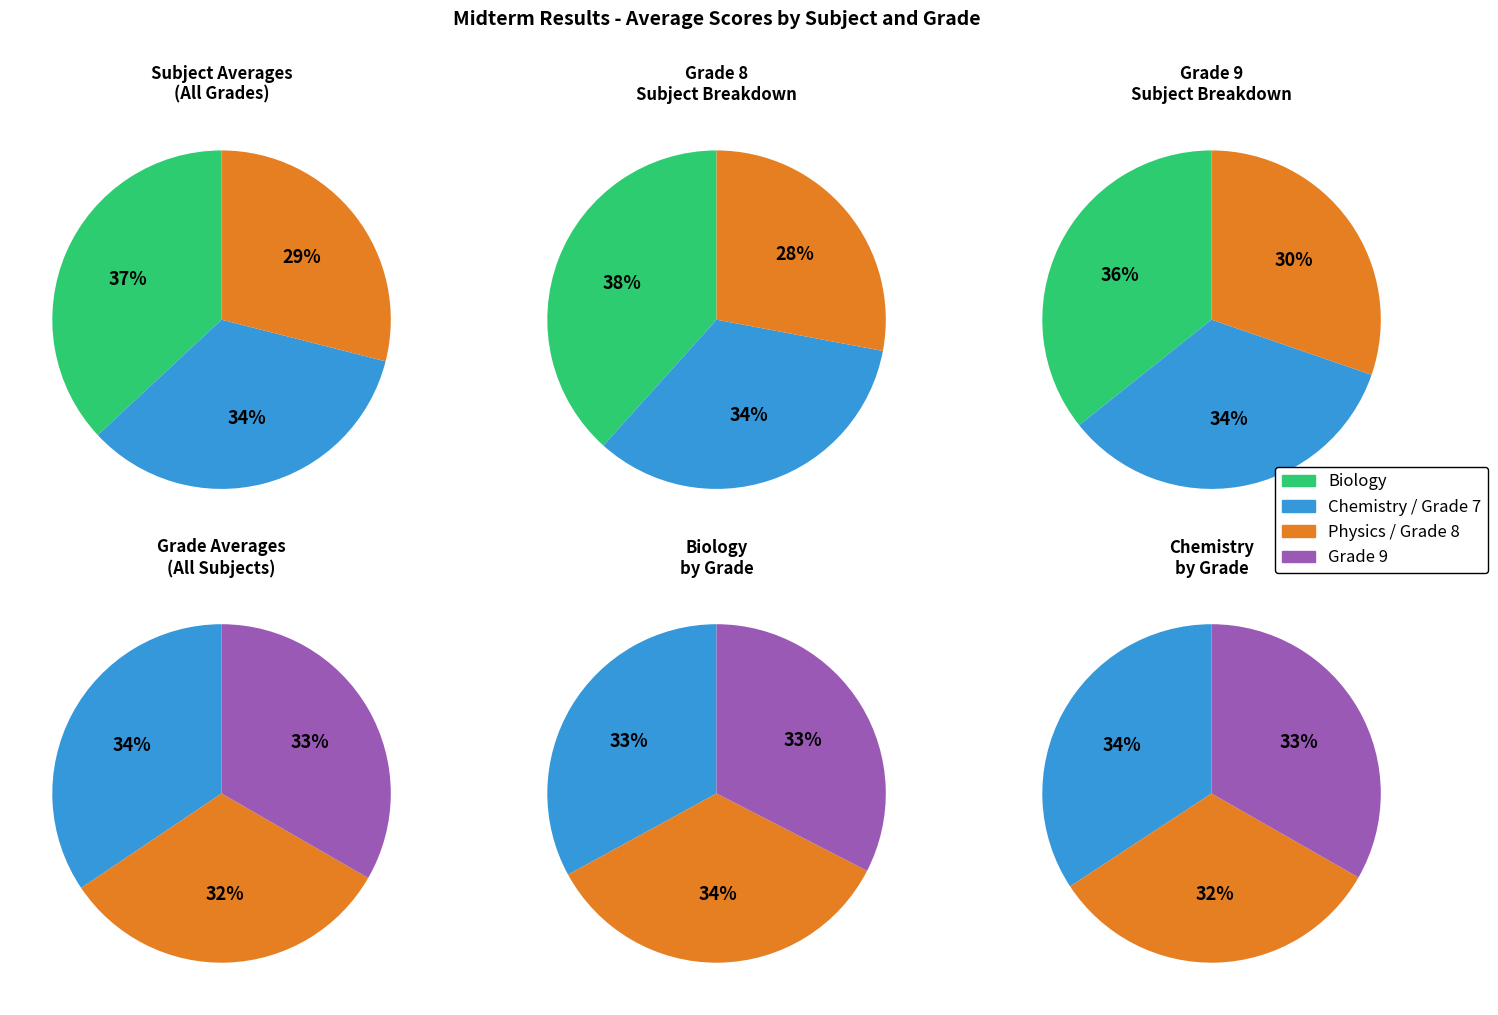

What percentage is NOT represented by Physics?

71.0%